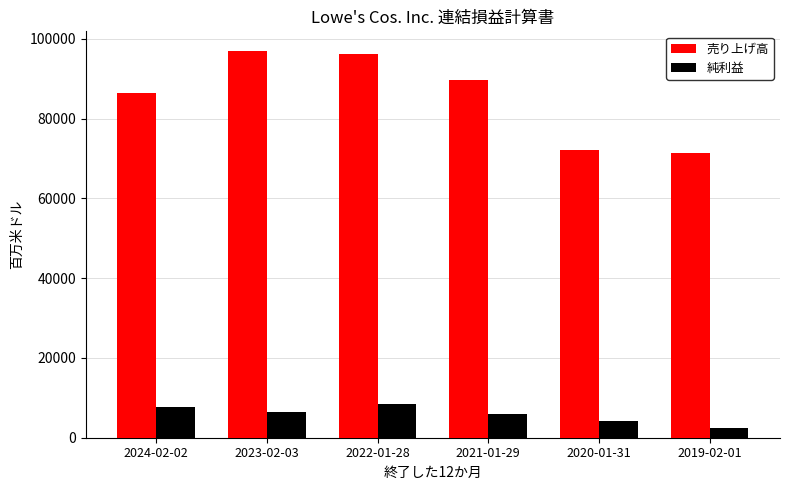

Count the 純利益 values in the range 4281 to 7726.

4